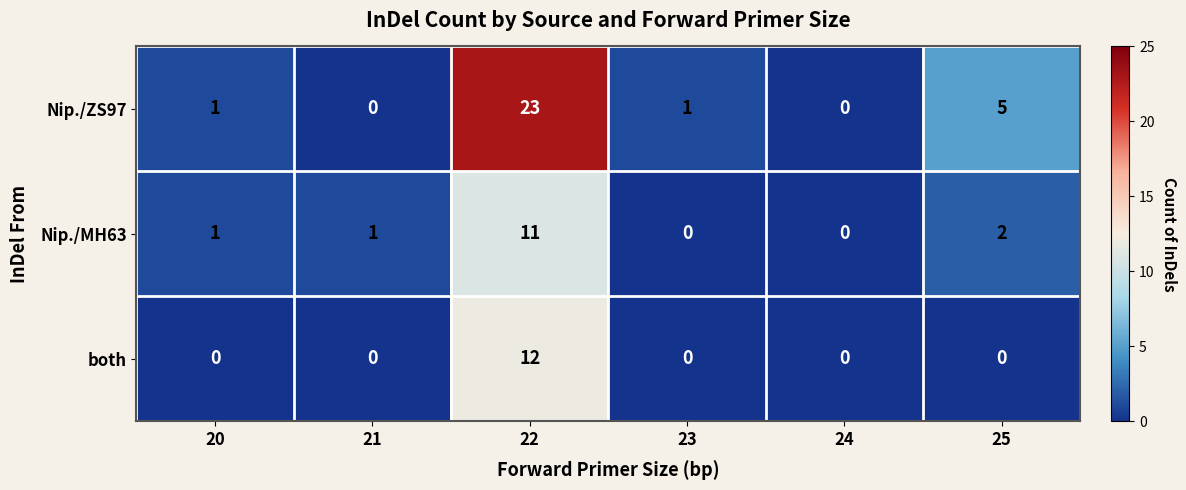

True or false: both has a value of 7 at 23.

False